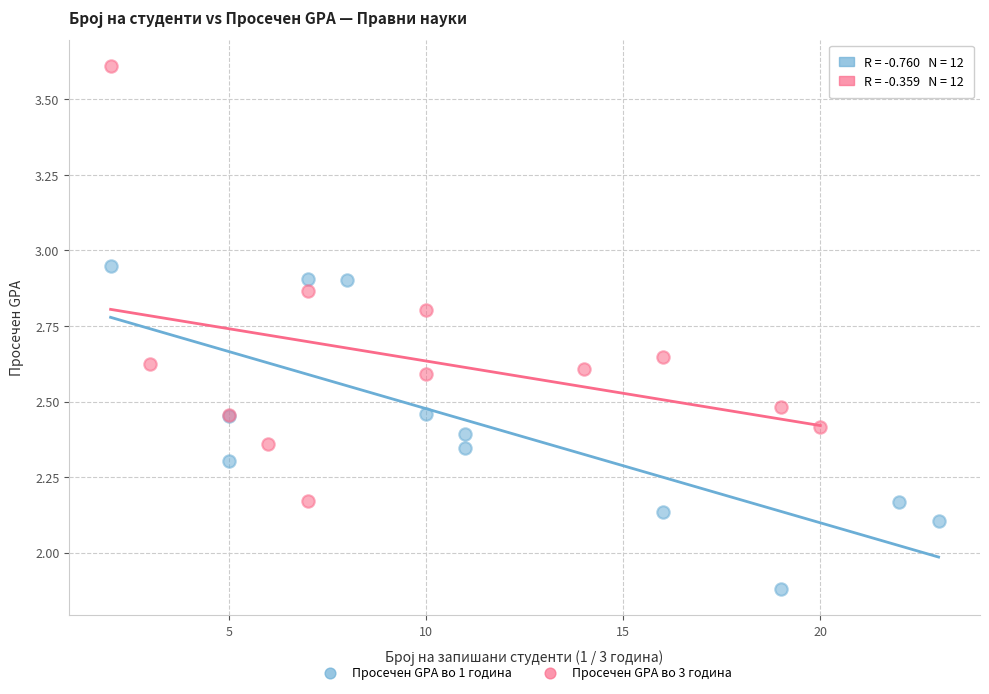

What are all the series names shown in the legend?

Просечен GPA во 1 година, Просечен GPA во 3 година